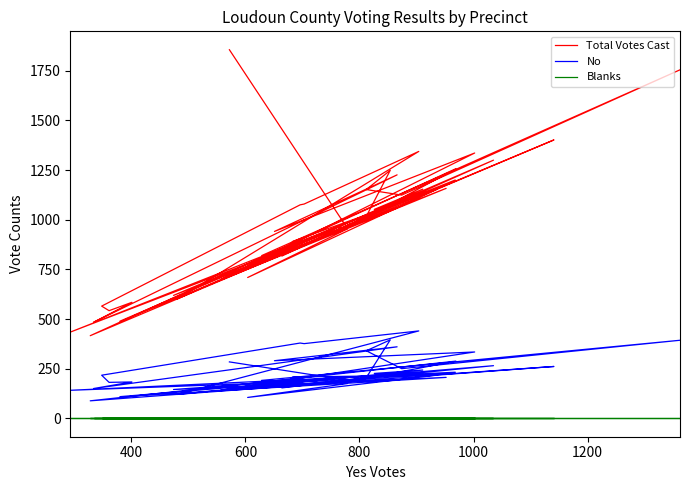

Which series has the largest range (max minus min)?

Total Votes Cast